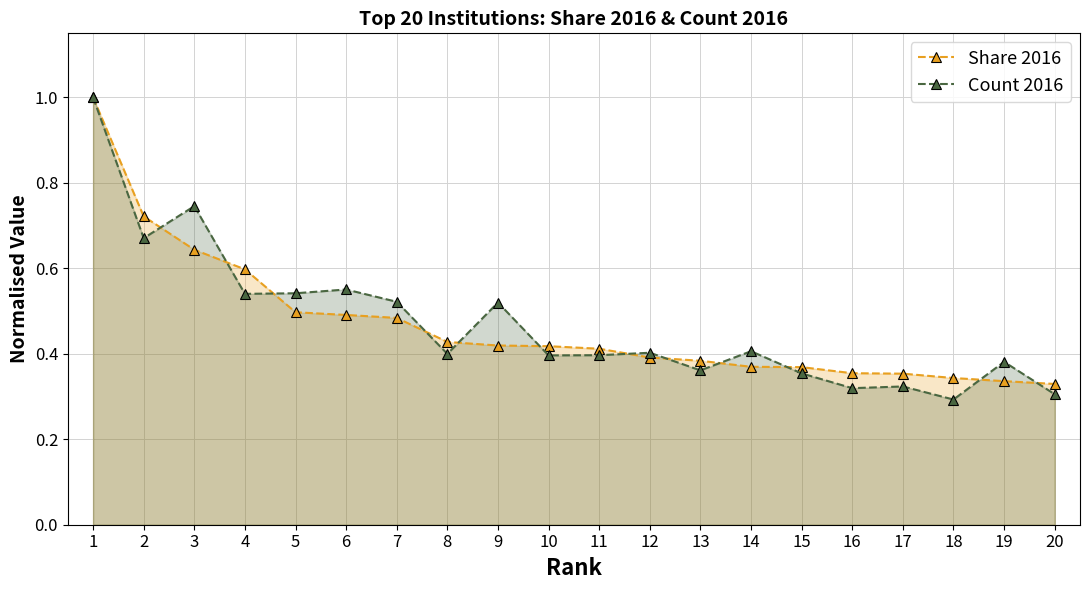

How many series are shown in this chart?

2